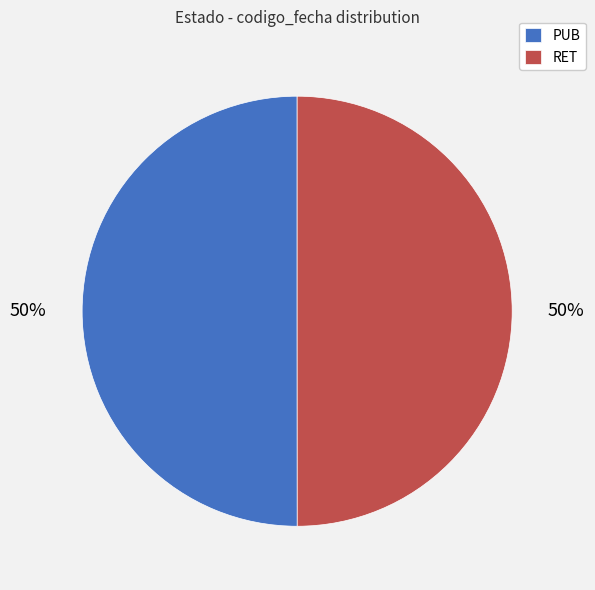

What percentage is the RET slice, to the nearest percent?

50%